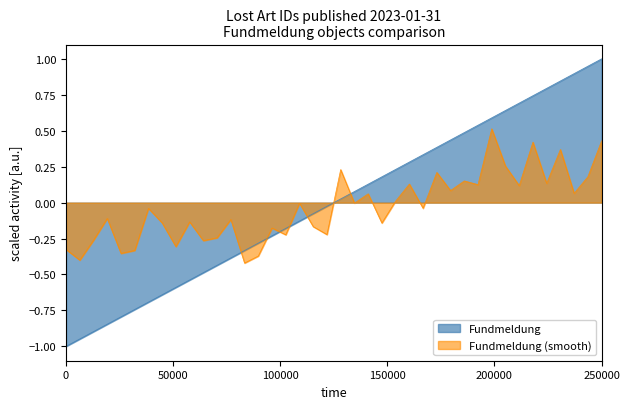

Which series has the widest spread of values?

Fundmeldung